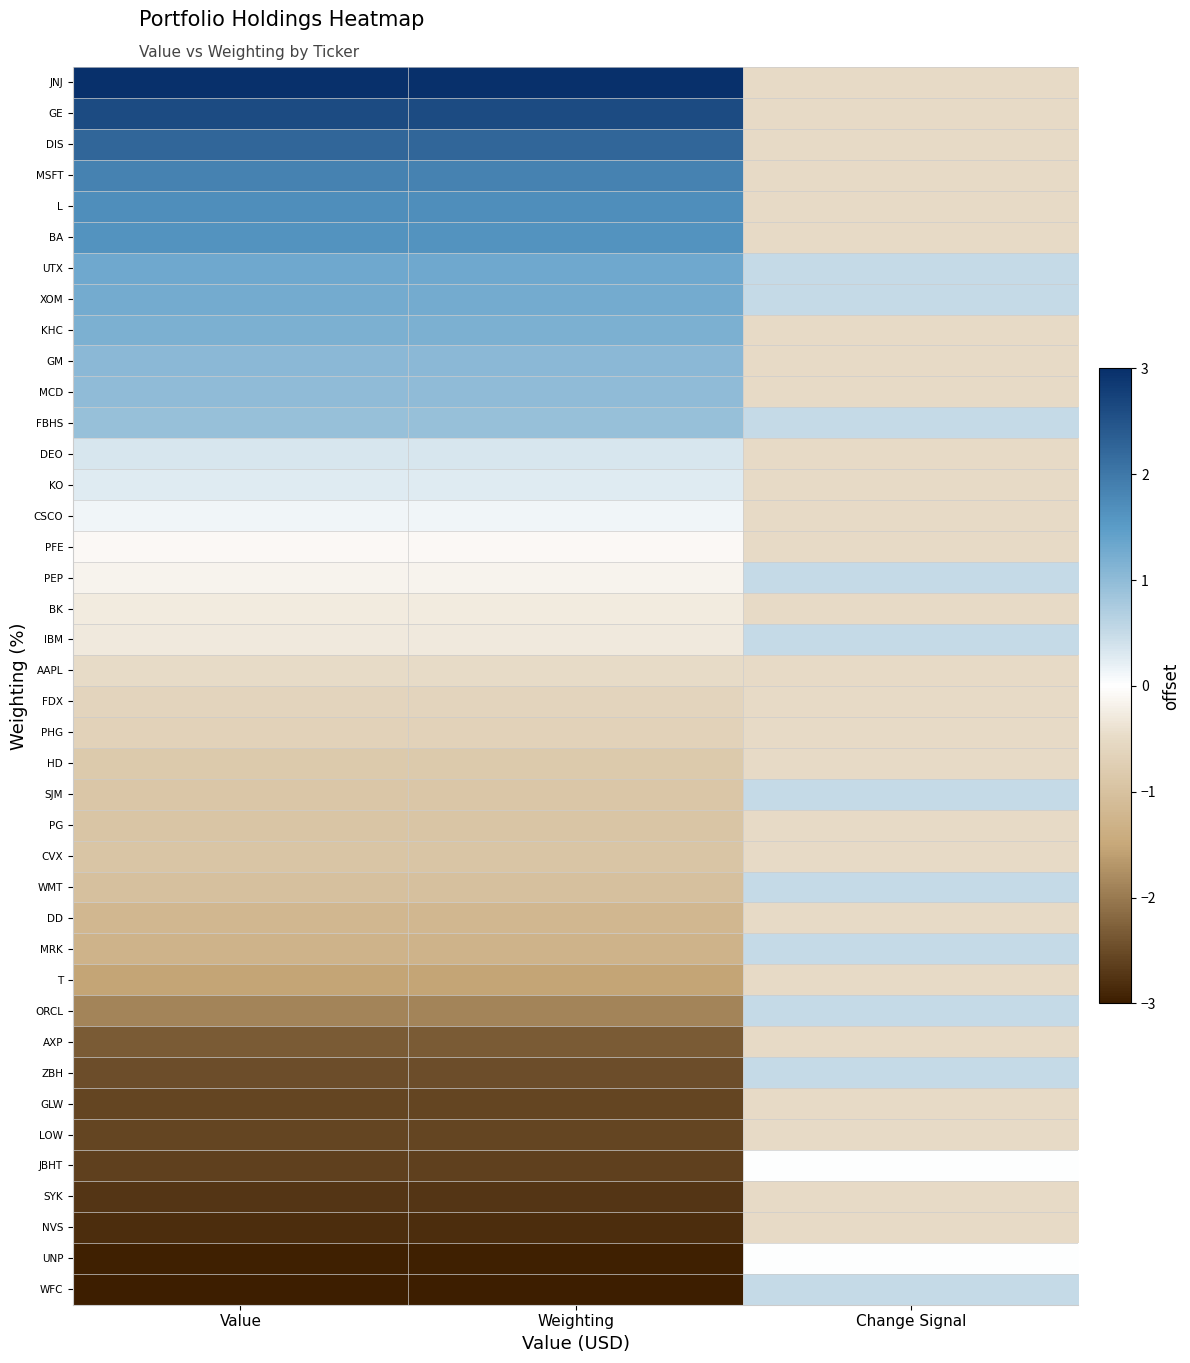

What is the maximum value shown in the chart?

3.0